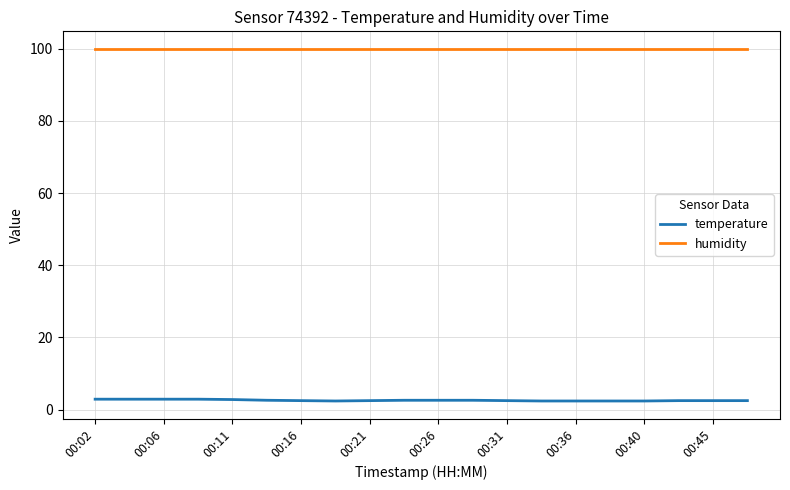

What is the minimum value for humidity?

99.9